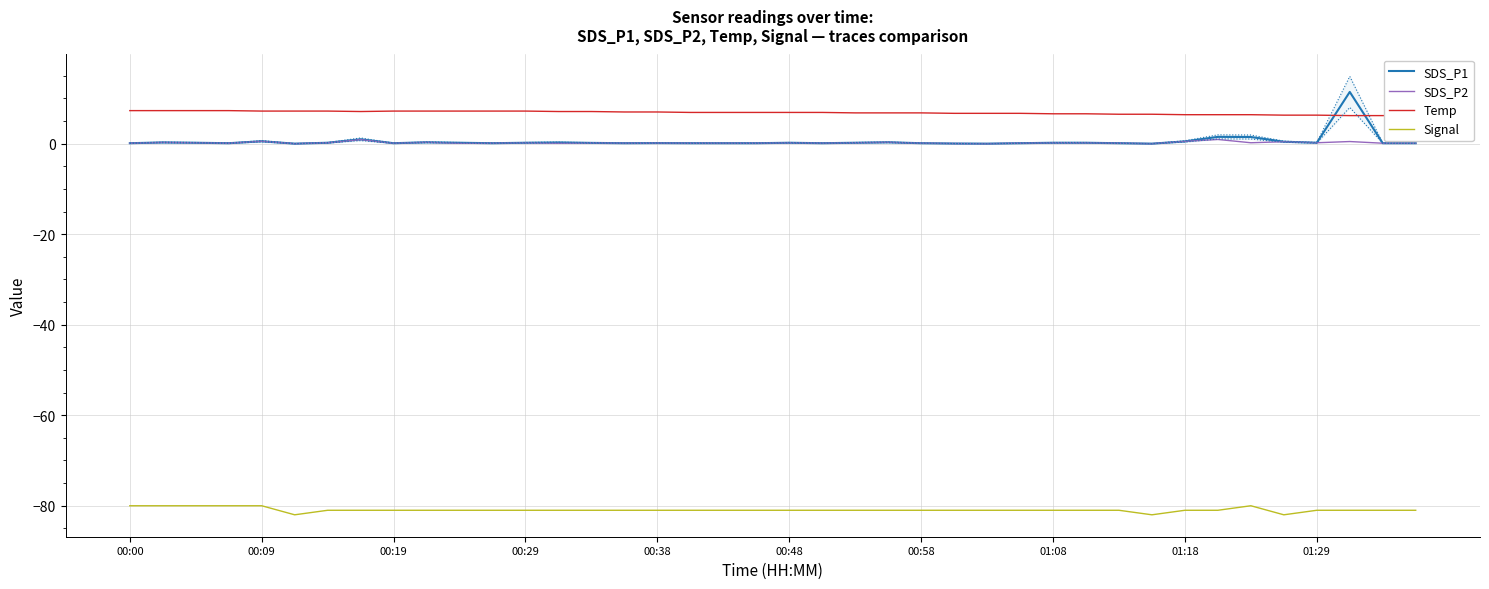

The value of Signal at 01:29 is -81.0. True or false?

True